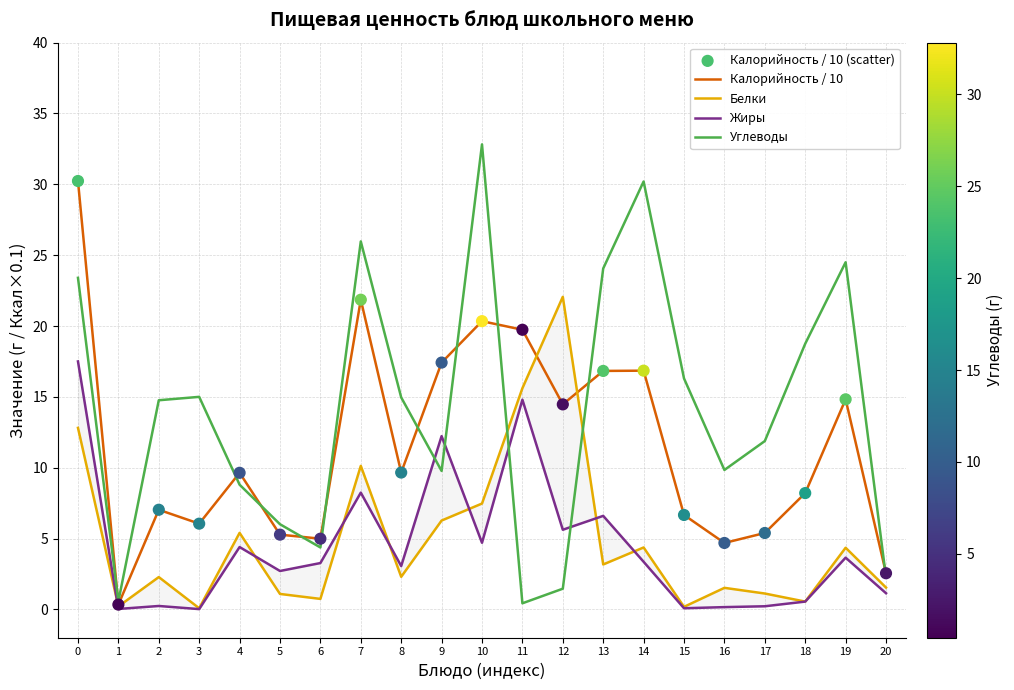

What are all the series names shown in the legend?

Калорийность / 10, Белки, Жиры, Углеводы, Калорийность / 10 (scatter)